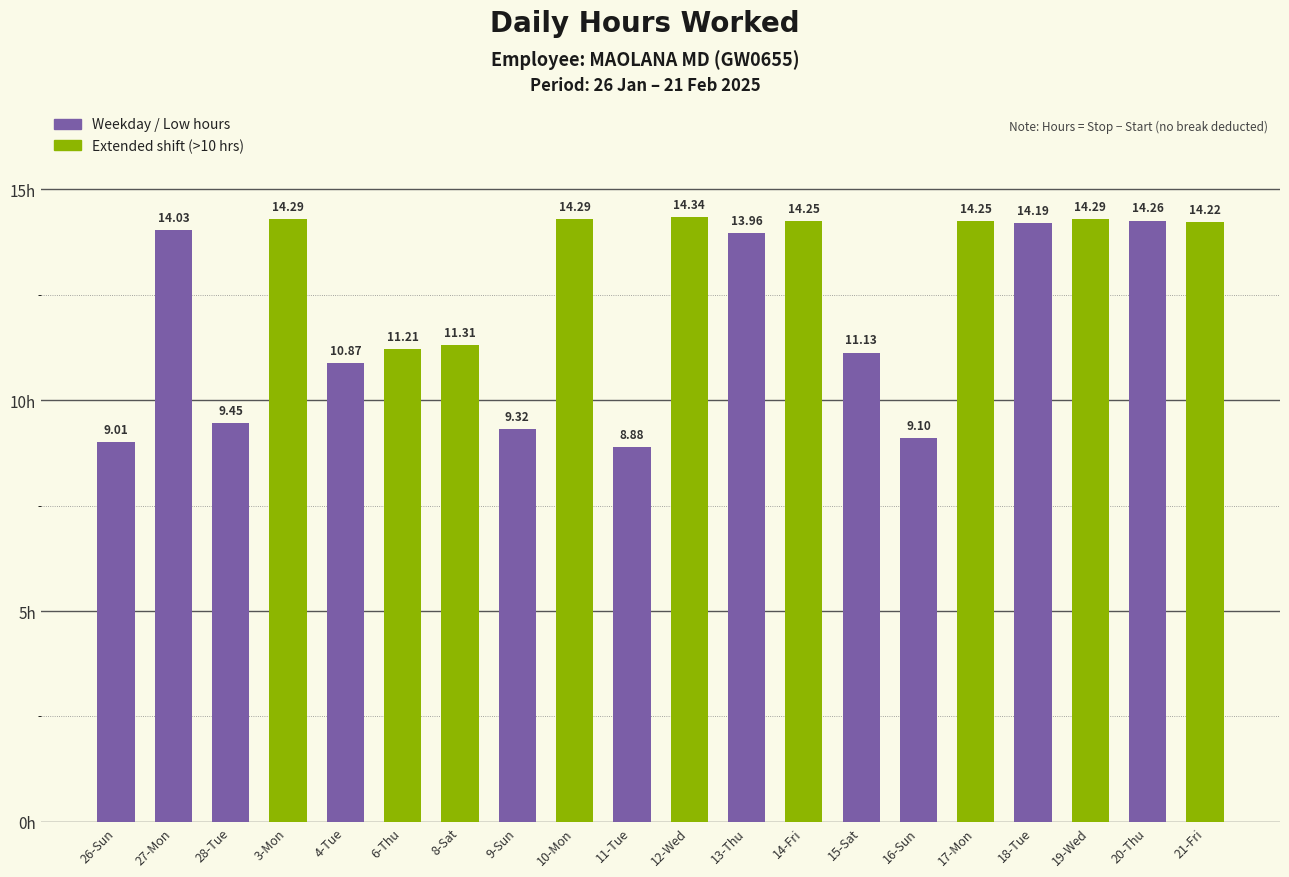

What value does the data have at 11-Tue?

8.9